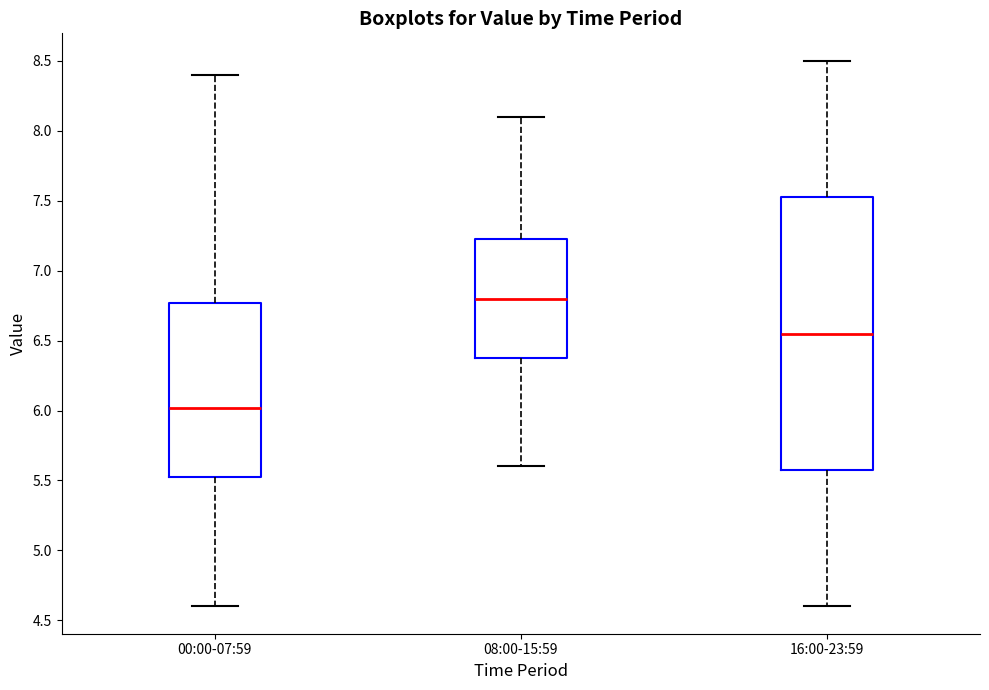

Where is the upper edge of the box for 08:00-15:59 on the y-axis? The values are not printed on the chart, so give them approximately, as read against the axis.

7.25